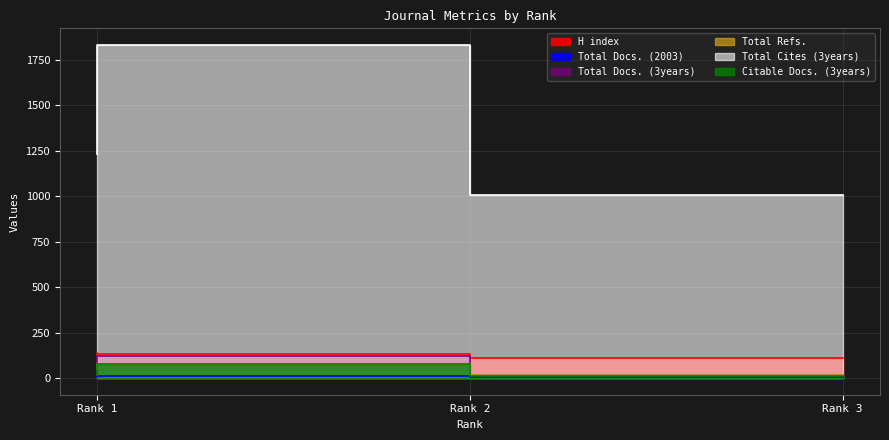

What is the total value across all series at Rank 1?

1458